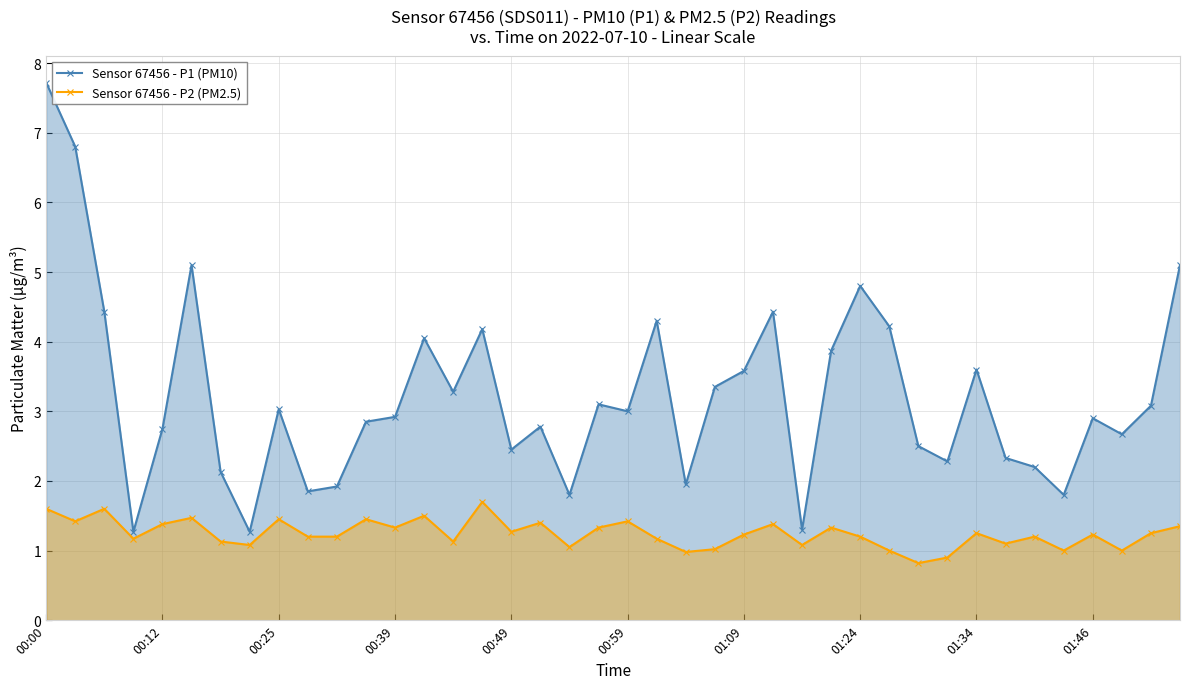

Which series has the widest spread of values?

Sensor 67456 - P1 (PM10)